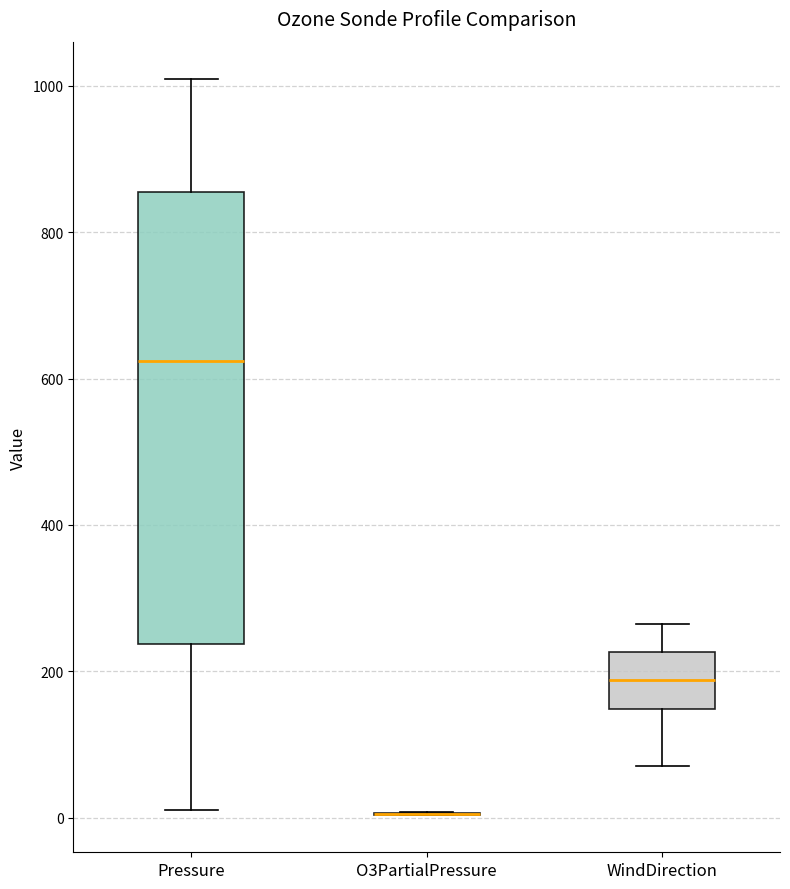

Reading left to right, transcribe this box plot: for each box, give where its median line is, the range the box spans, and where its two whiskers end, as read against the y-axis. The values are not printed on the chart, so give them approximately, as read against the axis.

Pressure: median 620, box 240 to 860, whiskers 20 to 1020
O3PartialPressure: box collapsed to a line at 0, whiskers 0 to 0
WindDirection: median 180, box 140 to 220, whiskers 80 to 260